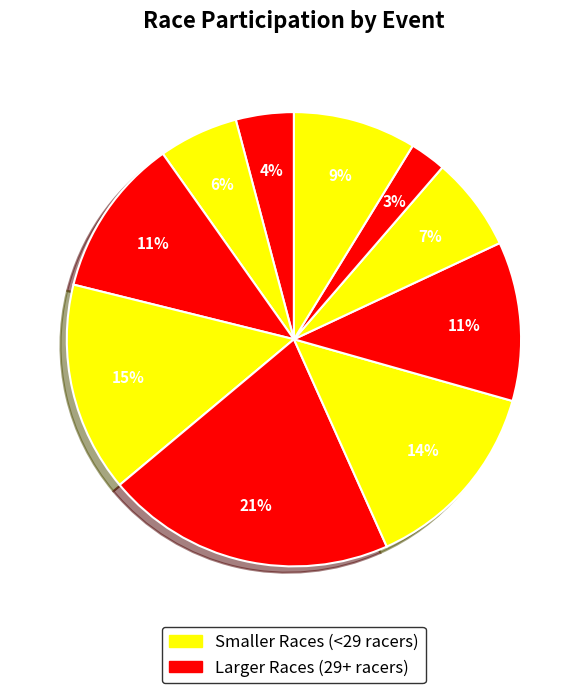

Does any single category account for the majority?

No